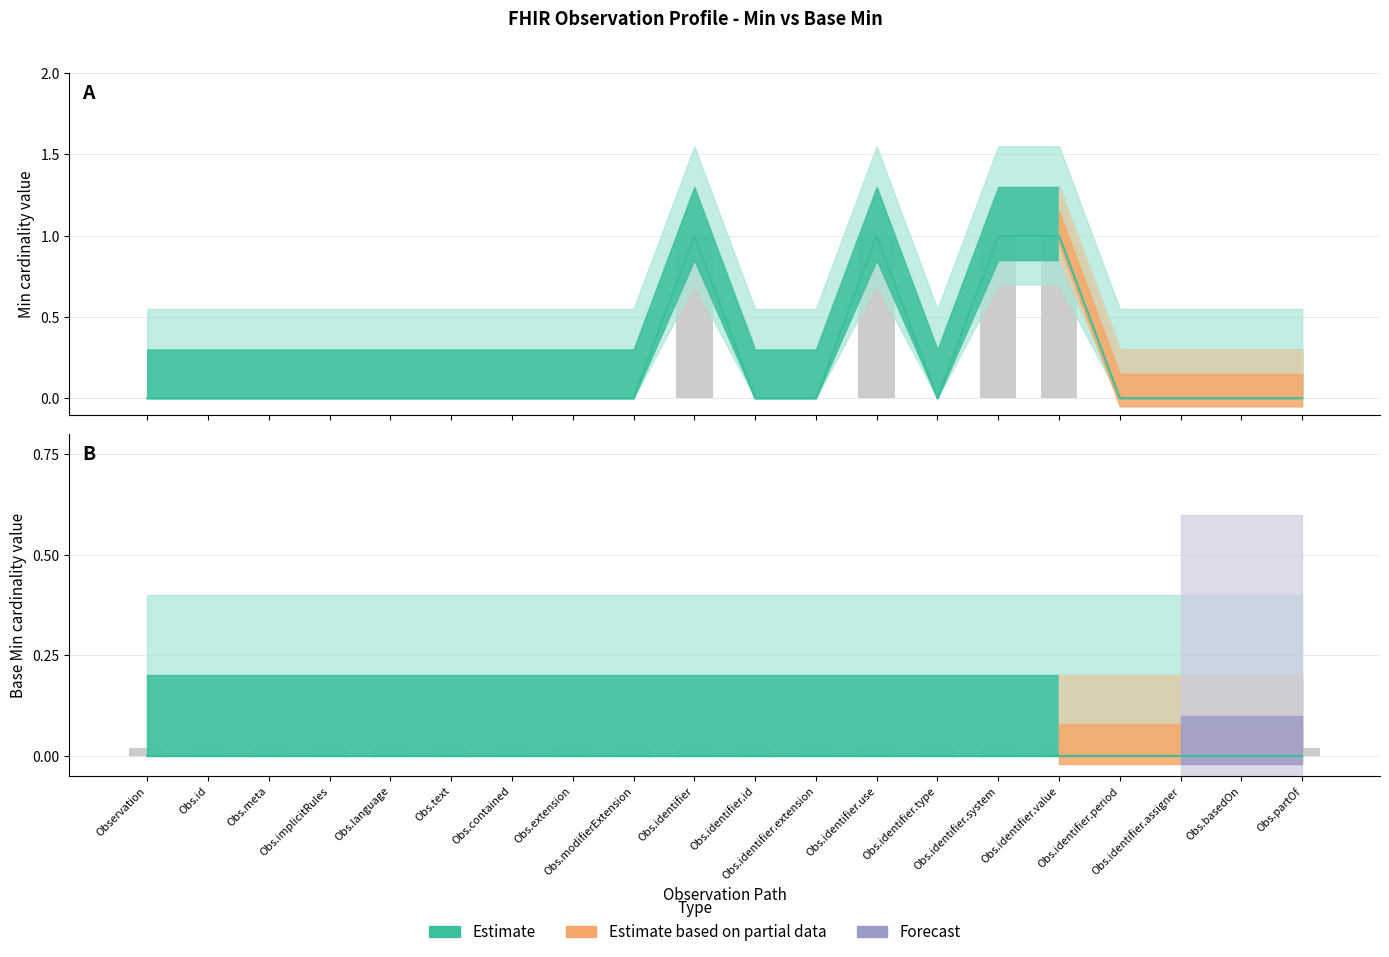

What is the label of the 9th bar from the left?

Obs.modifierExtension